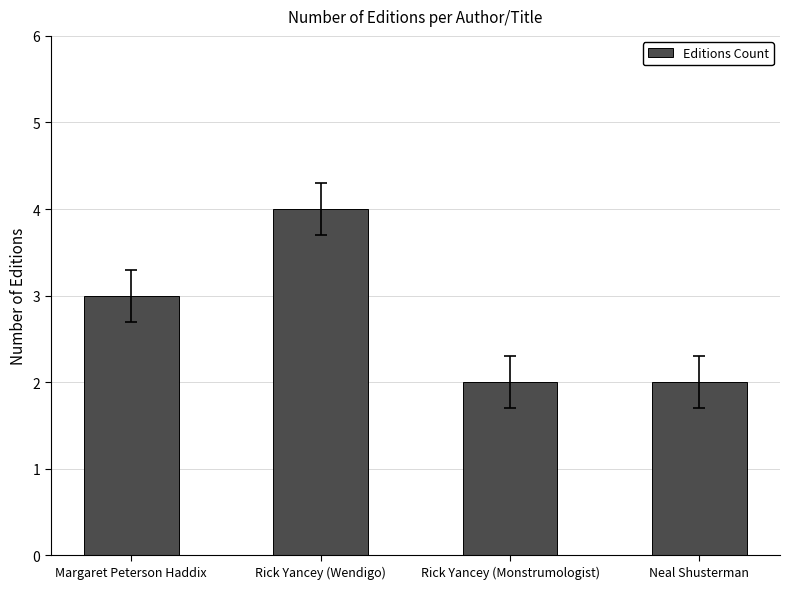

Is it true that the value at Margaret Peterson Haddix is 3?

True